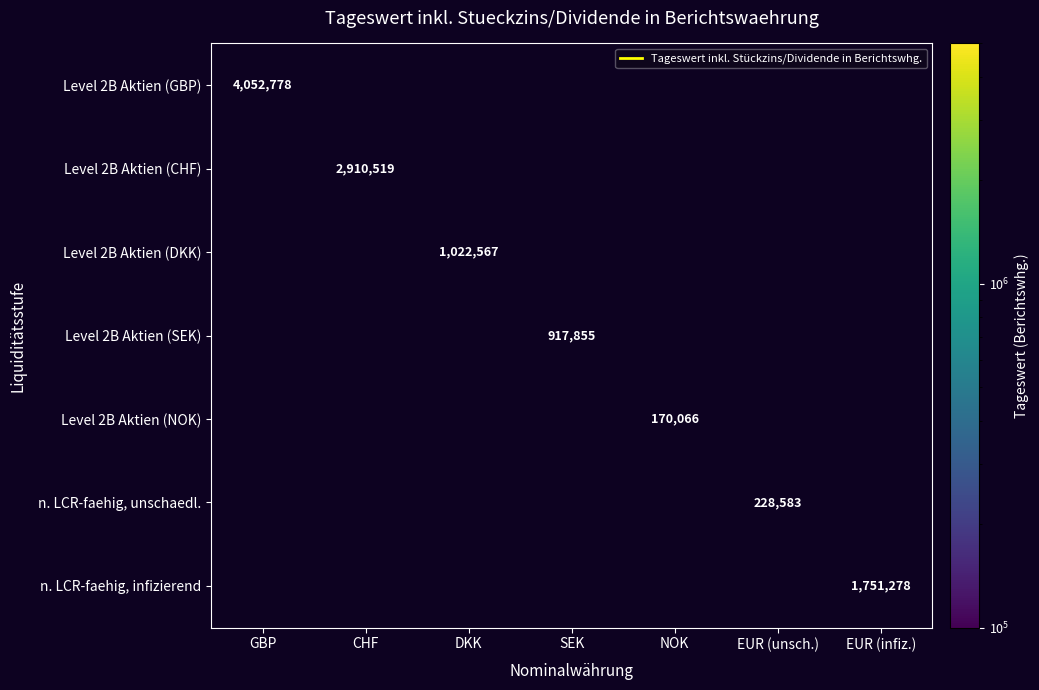

Count the number of data series in this chart.

7